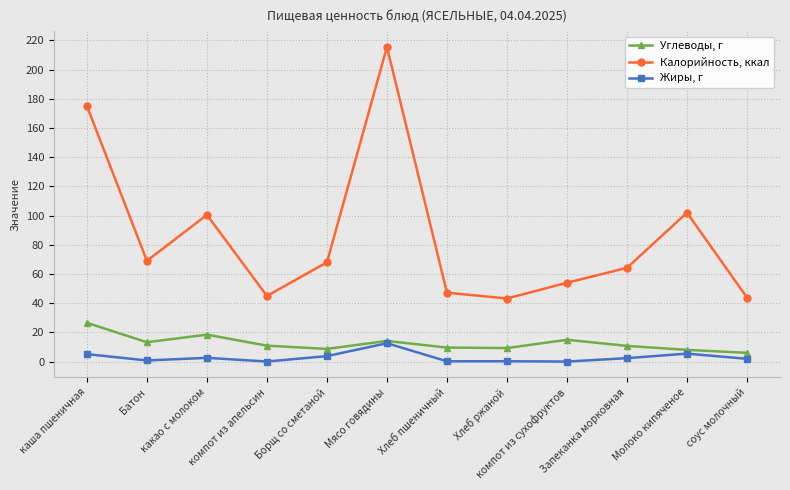

Where is the first local minimum for Углеводы, г?

Батон